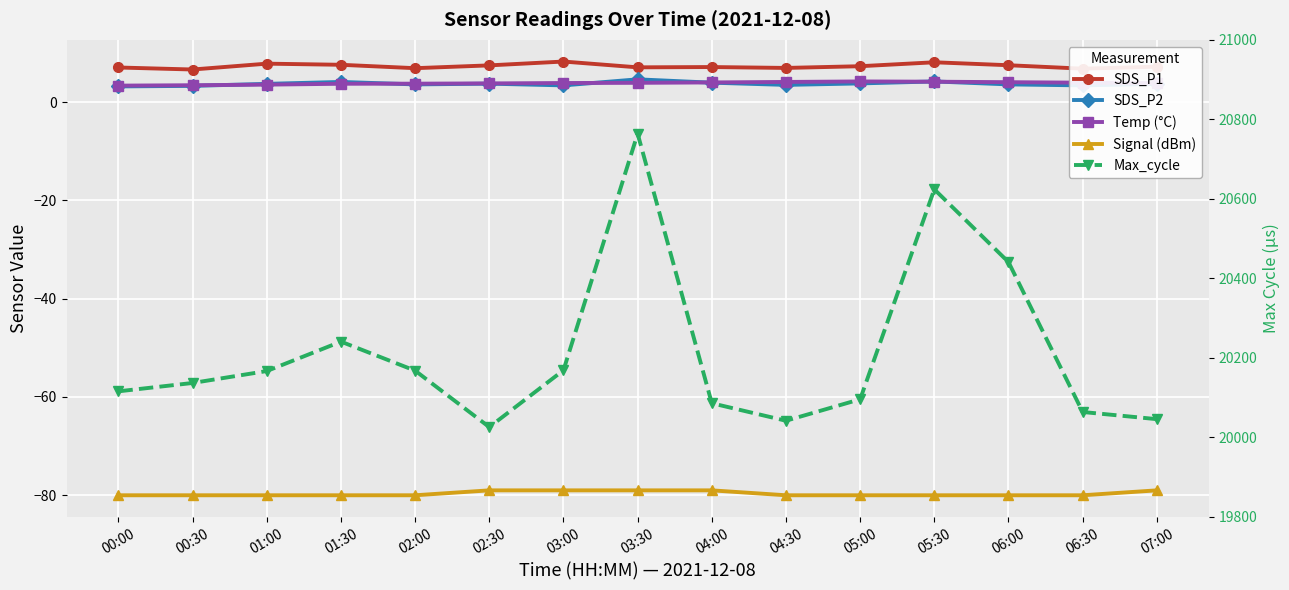

What is the label of the 3rd point from the left?

01:00